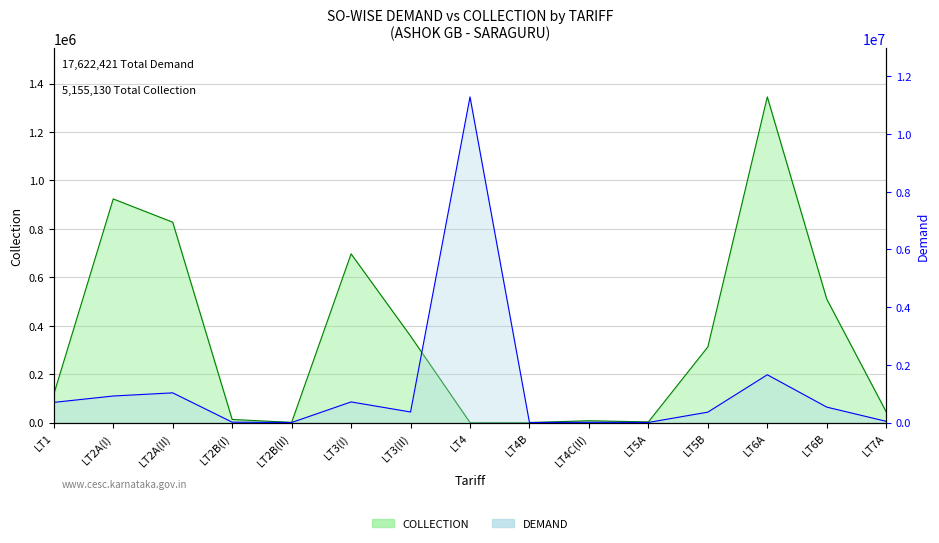

Where is DEMAND nearest to the value 5641221?

LT6A